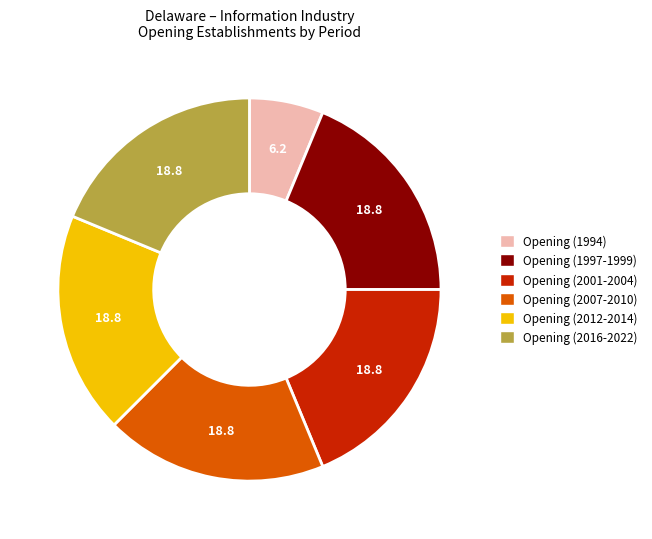

How many segments does this pie chart have?

6